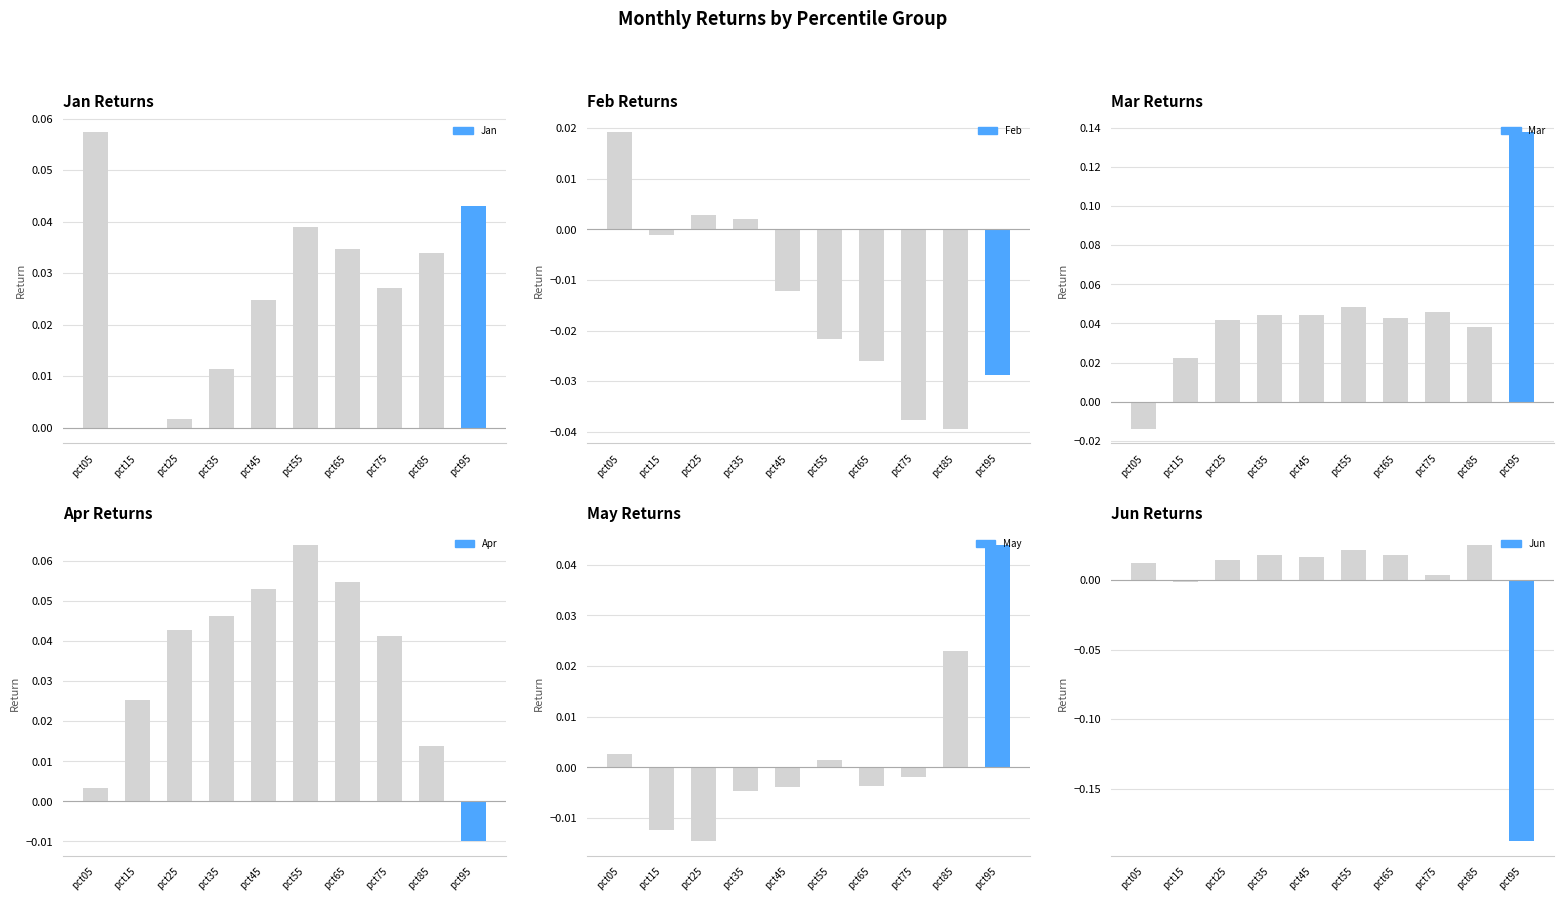

Reading right to left, transcribe all the data shown in this chart.

Jan: pct95=0.0	pct85=0.0	pct75=0.0	pct65=0.0	pct55=0.0	pct45=0.0	pct35=0.0	pct25=0.0	pct15=-0.0	pct05=0.1
Feb: pct95=-0.0	pct85=-0.0	pct75=-0.0	pct65=-0.0	pct55=-0.0	pct45=-0.0	pct35=0.0	pct25=0.0	pct15=-0.0	pct05=0.0
Mar: pct95=0.1	pct85=0.0	pct75=0.0	pct65=0.0	pct55=0.0	pct45=0.0	pct35=0.0	pct25=0.0	pct15=0.0	pct05=-0.0
Apr: pct95=-0.0	pct85=0.0	pct75=0.0	pct65=0.1	pct55=0.1	pct45=0.1	pct35=0.0	pct25=0.0	pct15=0.0	pct05=0.0
May: pct95=0.0	pct85=0.0	pct75=-0.0	pct65=-0.0	pct55=0.0	pct45=-0.0	pct35=-0.0	pct25=-0.0	pct15=-0.0	pct05=0.0
Jun: pct95=-0.2	pct85=0.0	pct75=0.0	pct65=0.0	pct55=0.0	pct45=0.0	pct35=0.0	pct25=0.0	pct15=-0.0	pct05=0.0